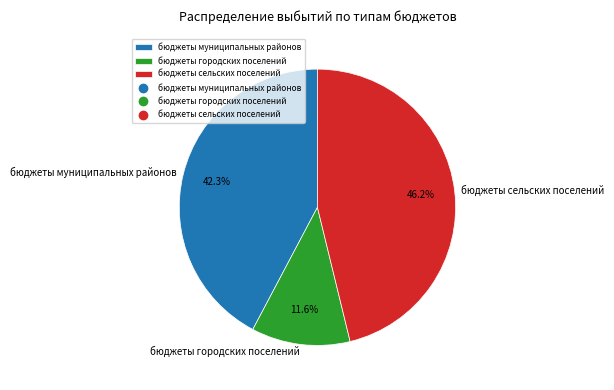

Rank the categories by value from lowest to highest.

бюджеты городских поселений, бюджеты муниципальных районов, бюджеты сельских поселений